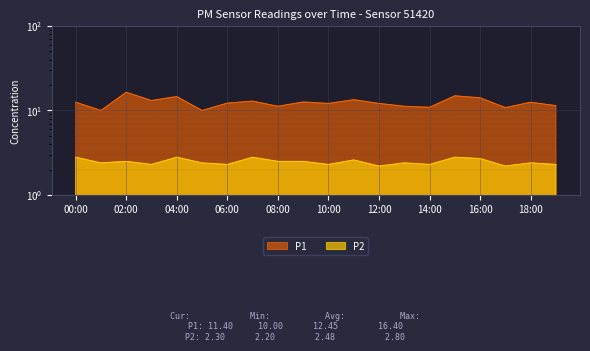

List the series in order of their peak value, lowest first.

P2, P1